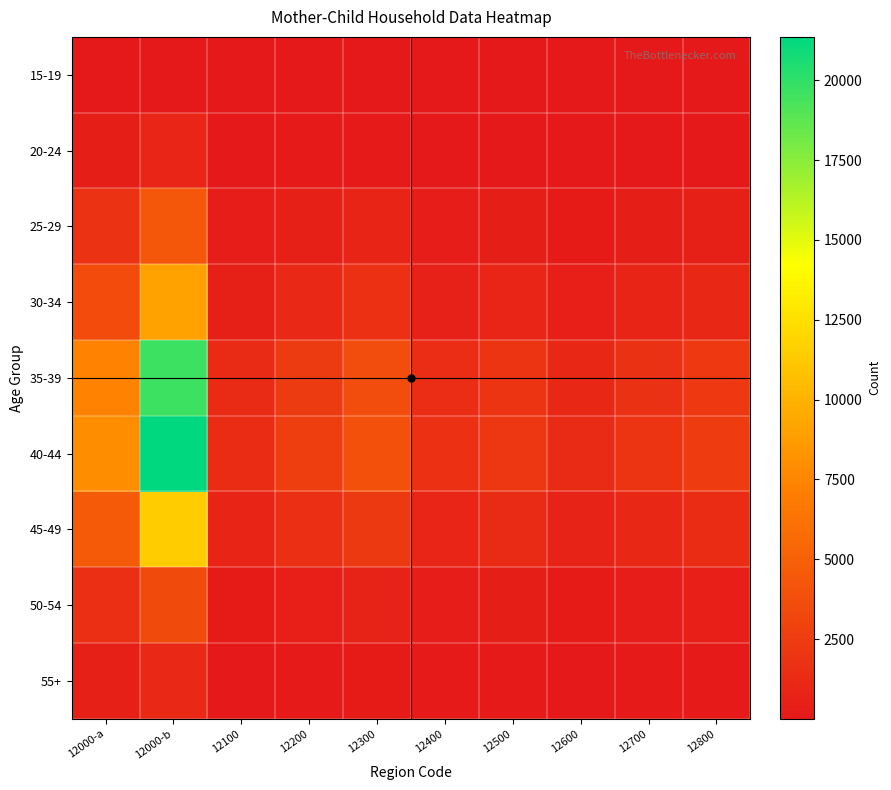

What is the maximum value shown in the chart?

21360